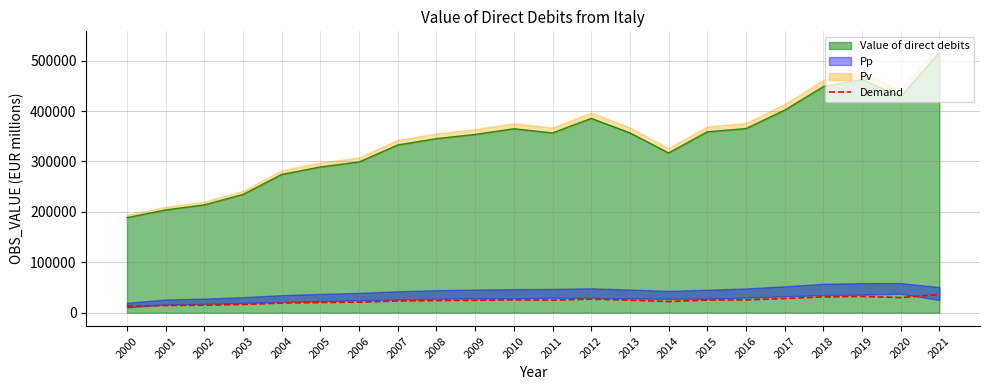

List the labels in order of value, smallest first.

2000, 2001, 2002, 2003, 2004, 2005, 2006, 2014, 2007, 2008, 2009, 2011, 2013, 2015, 2010, 2016, 2012, 2017, 2020, 2018, 2019, 2021